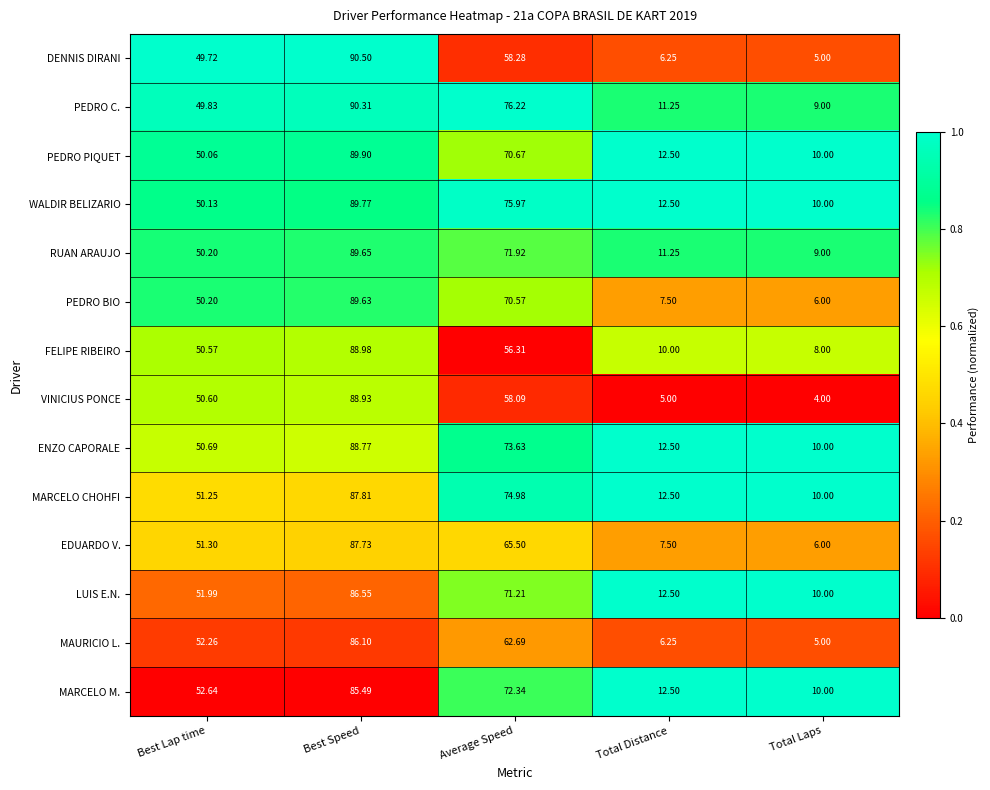

Where is PEDRO BIO nearest to the value 47?

Best Lap time